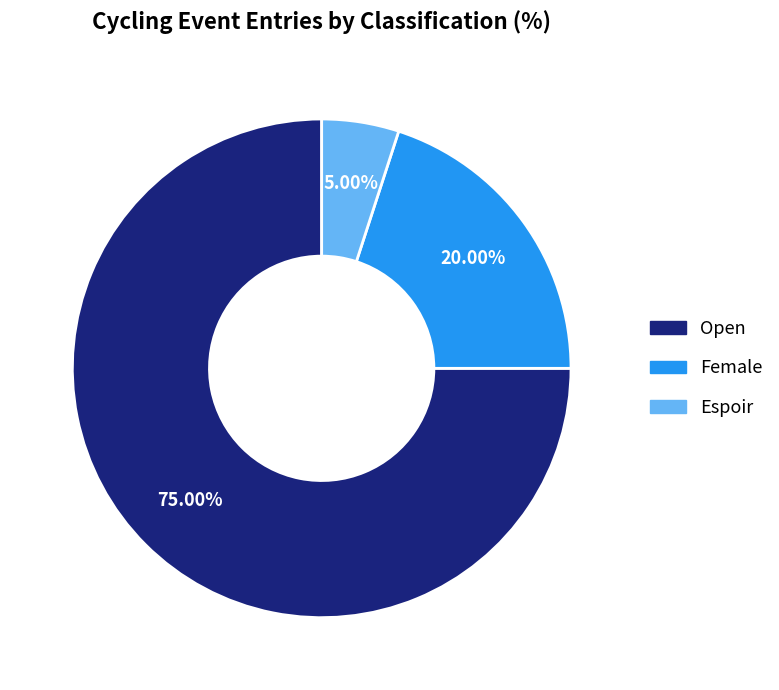

Count the number of slices in the pie.

3